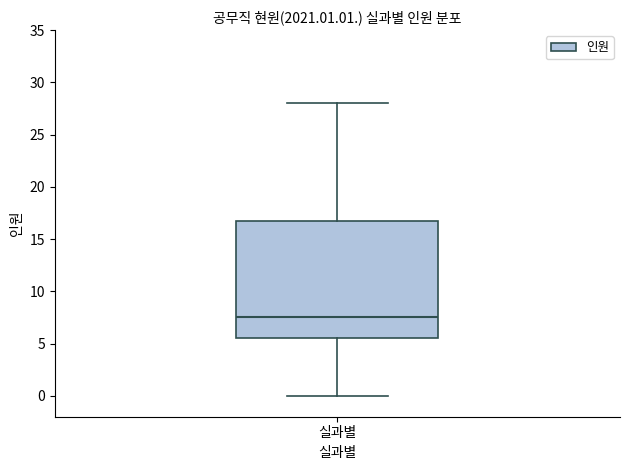

Transcribe this box plot: give where the median line is, the range the box spans, and where the two whiskers end, as read against the y-axis. The values are not printed on the chart, so give them approximately, as read against the axis.

median 7.5, box 5.5 to 17.0, whiskers 0.0 to 28.0